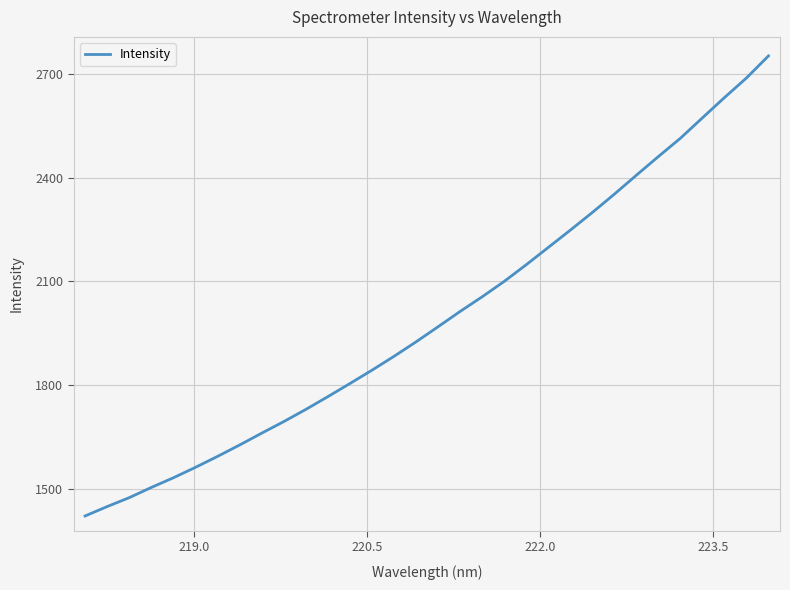

What is the maximum value shown in the chart?

2752.1